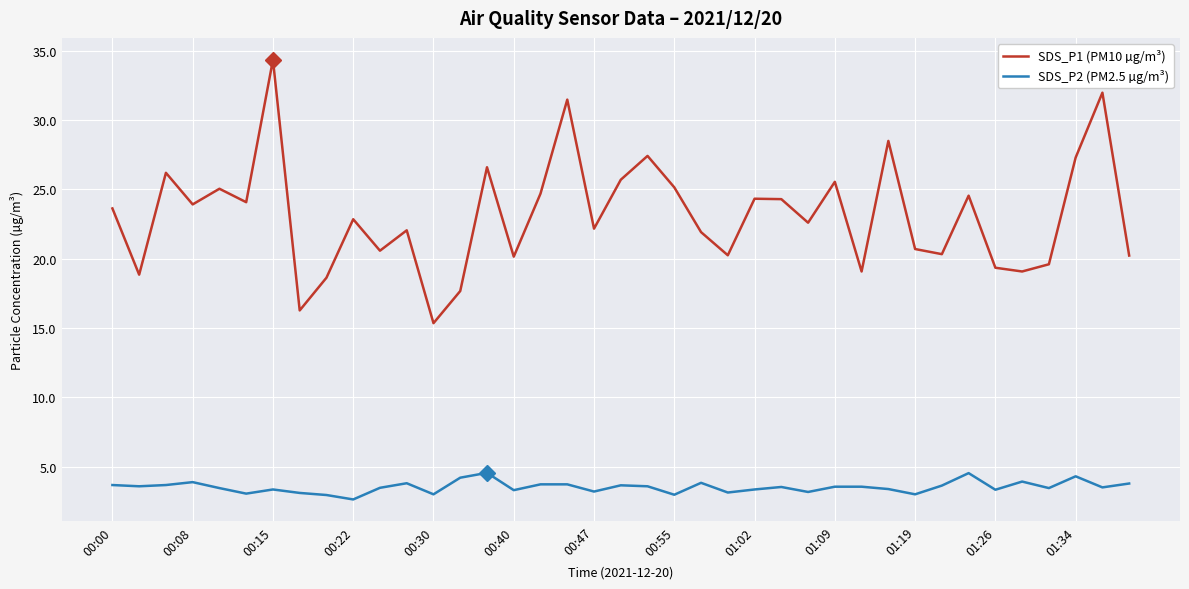

How many lines are shown in the chart?

2